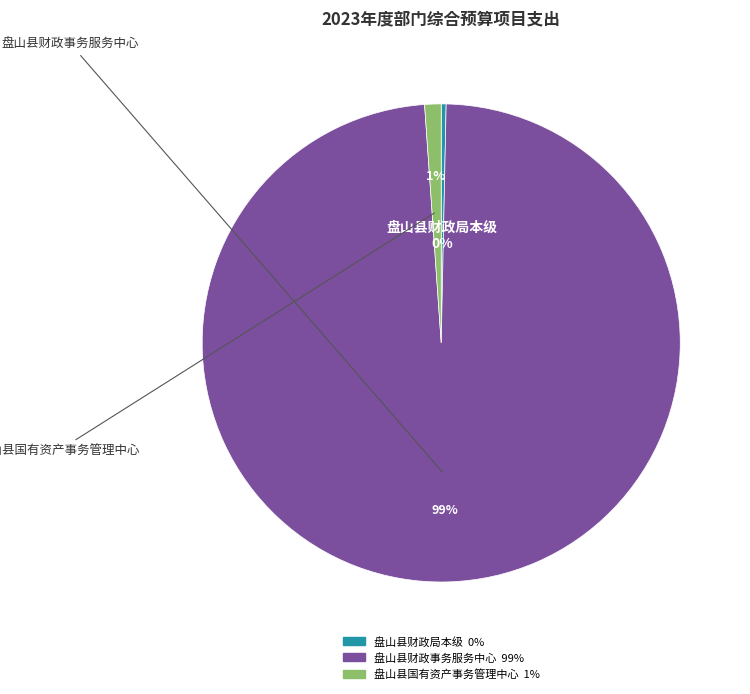

To the nearest percent, what is the average slice percentage?

33%